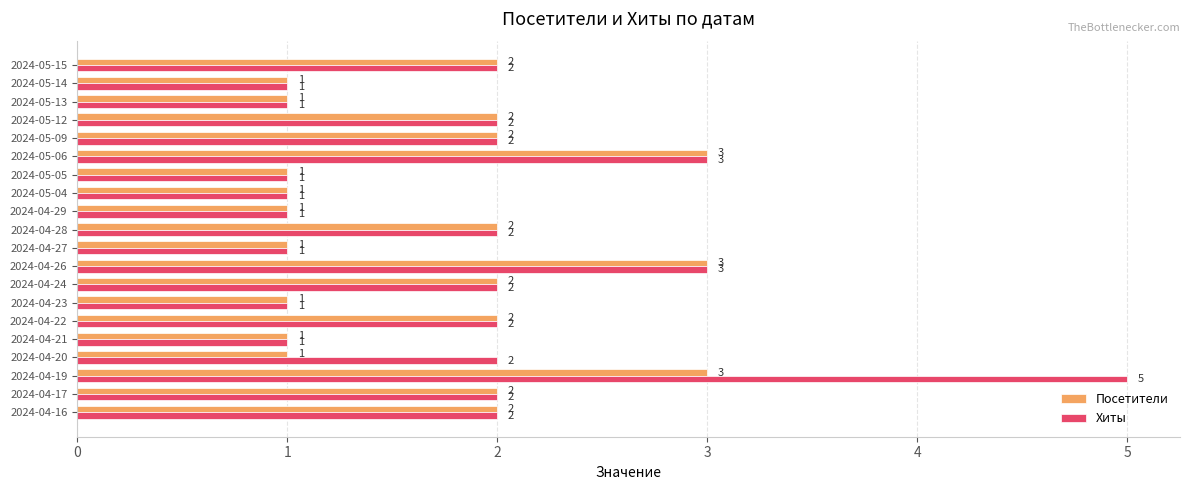

At which category does the chart reach its peak across all series?

2024-04-19